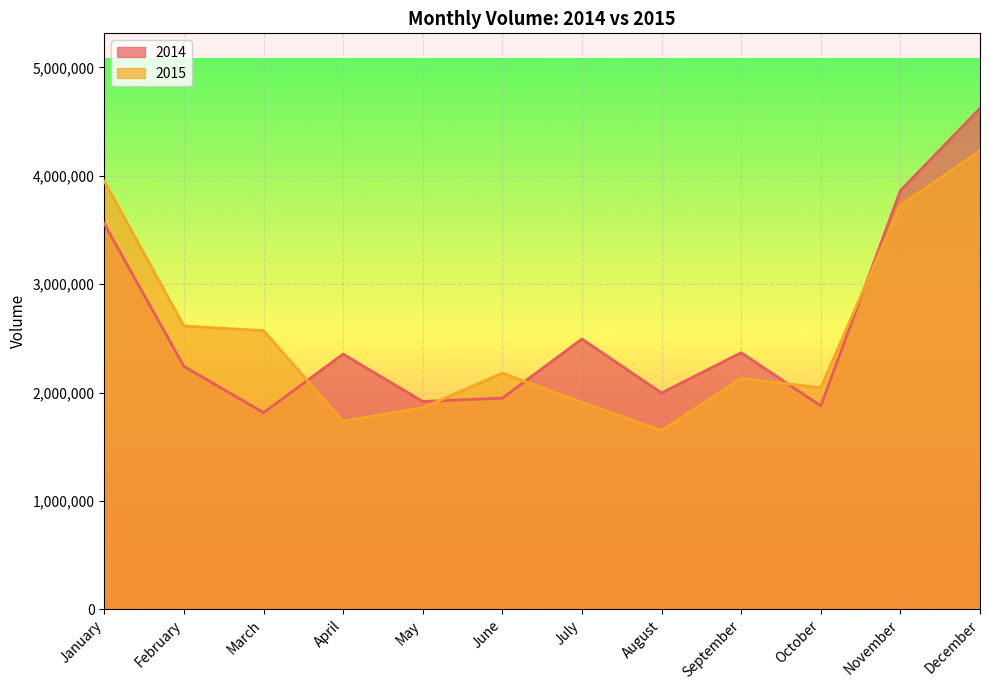

The 2015 series shows 2571421 at March. True or false?

True